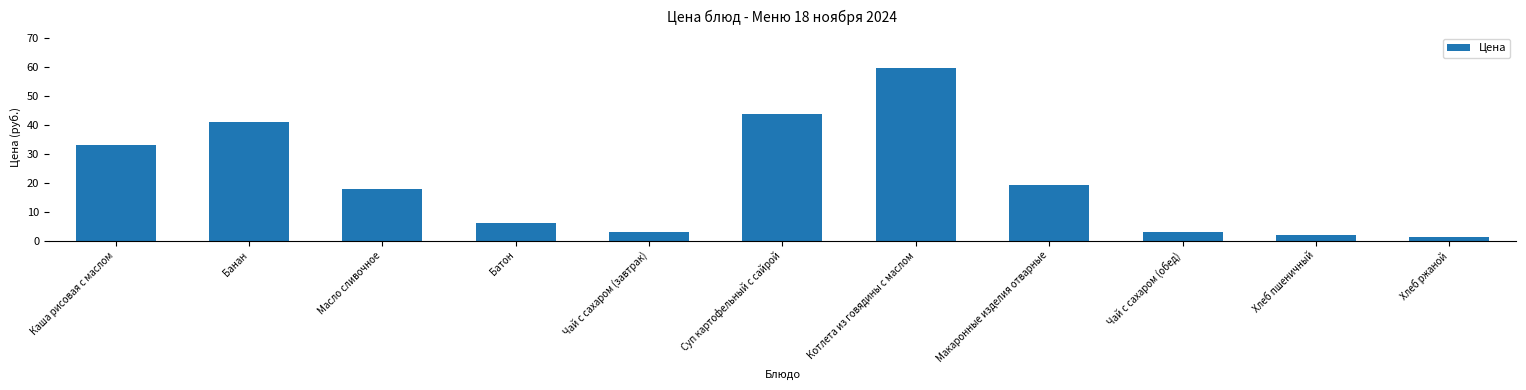

What is the sum of the values at Чай с сахаром (обед) and Каша рисовая с маслом?

35.8